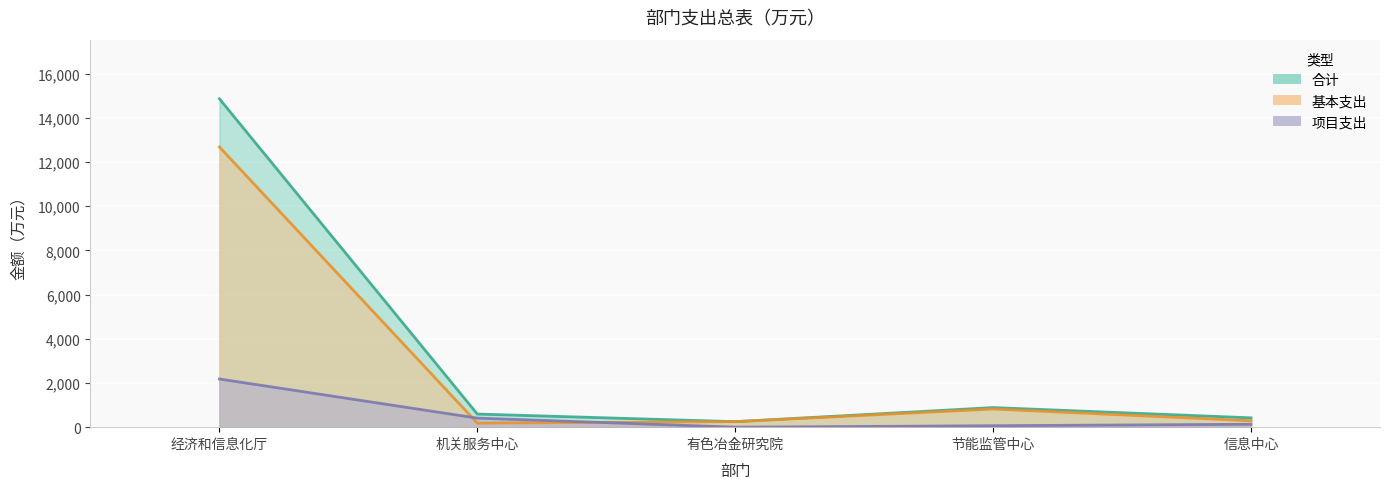

True or false: 合计 and 基本支出 cross at least once.

False